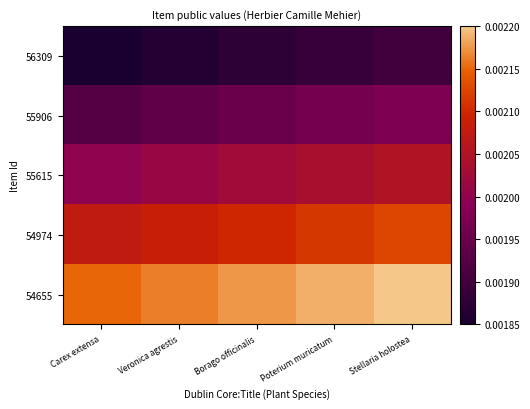

At which category is the sum across all series the highest?

Stellaria holostea